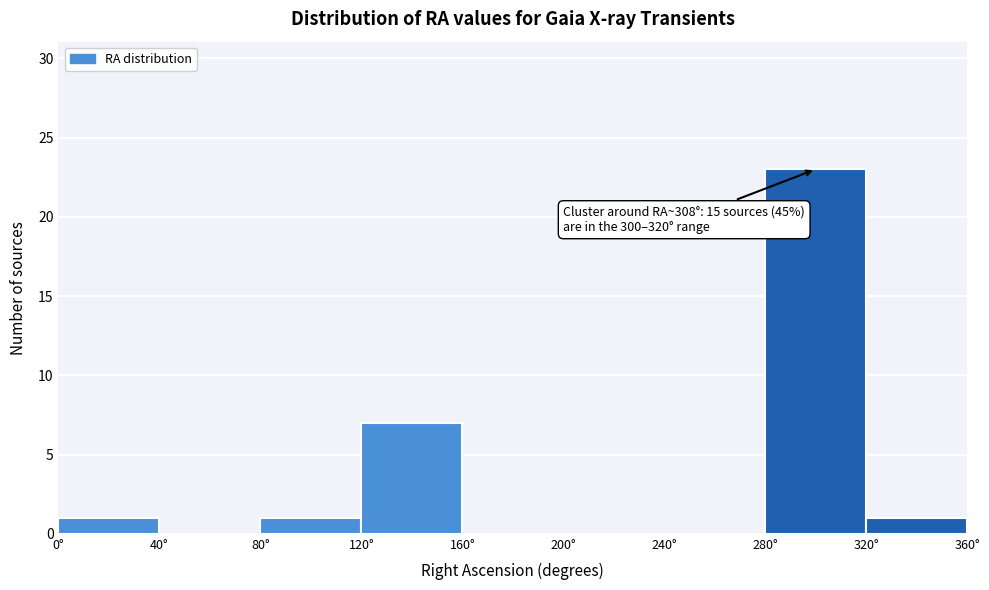

Which range on the x-axis has the tallest bar?

280 to 320